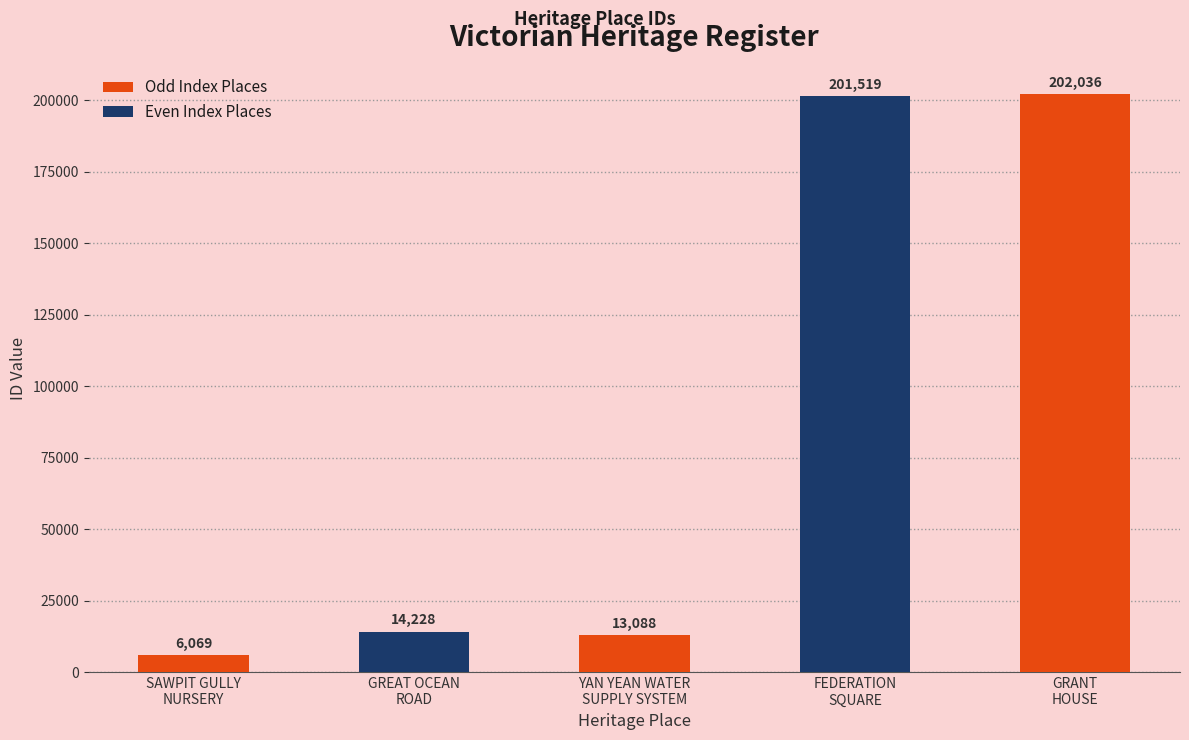

What is the label of the 1st bar from the left?

SAWPIT GULLY
NURSERY